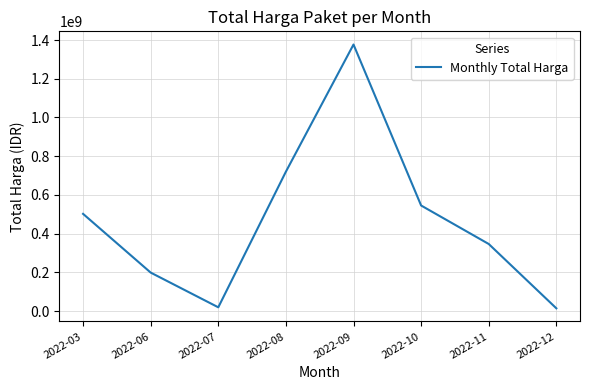

What is the change in value from 2022-06 to 2022-10?

+346323150